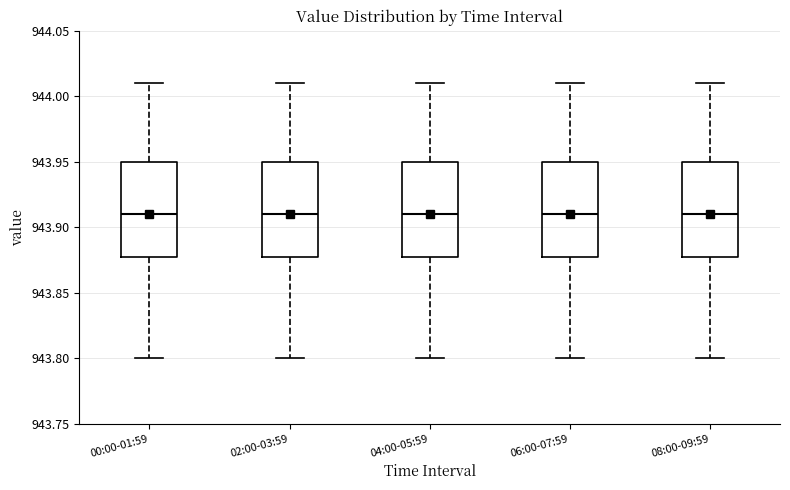

Where is the lower edge of the box for 04:00-05:59 on the y-axis? The values are not printed on the chart, so give them approximately, as read against the axis.

943.88